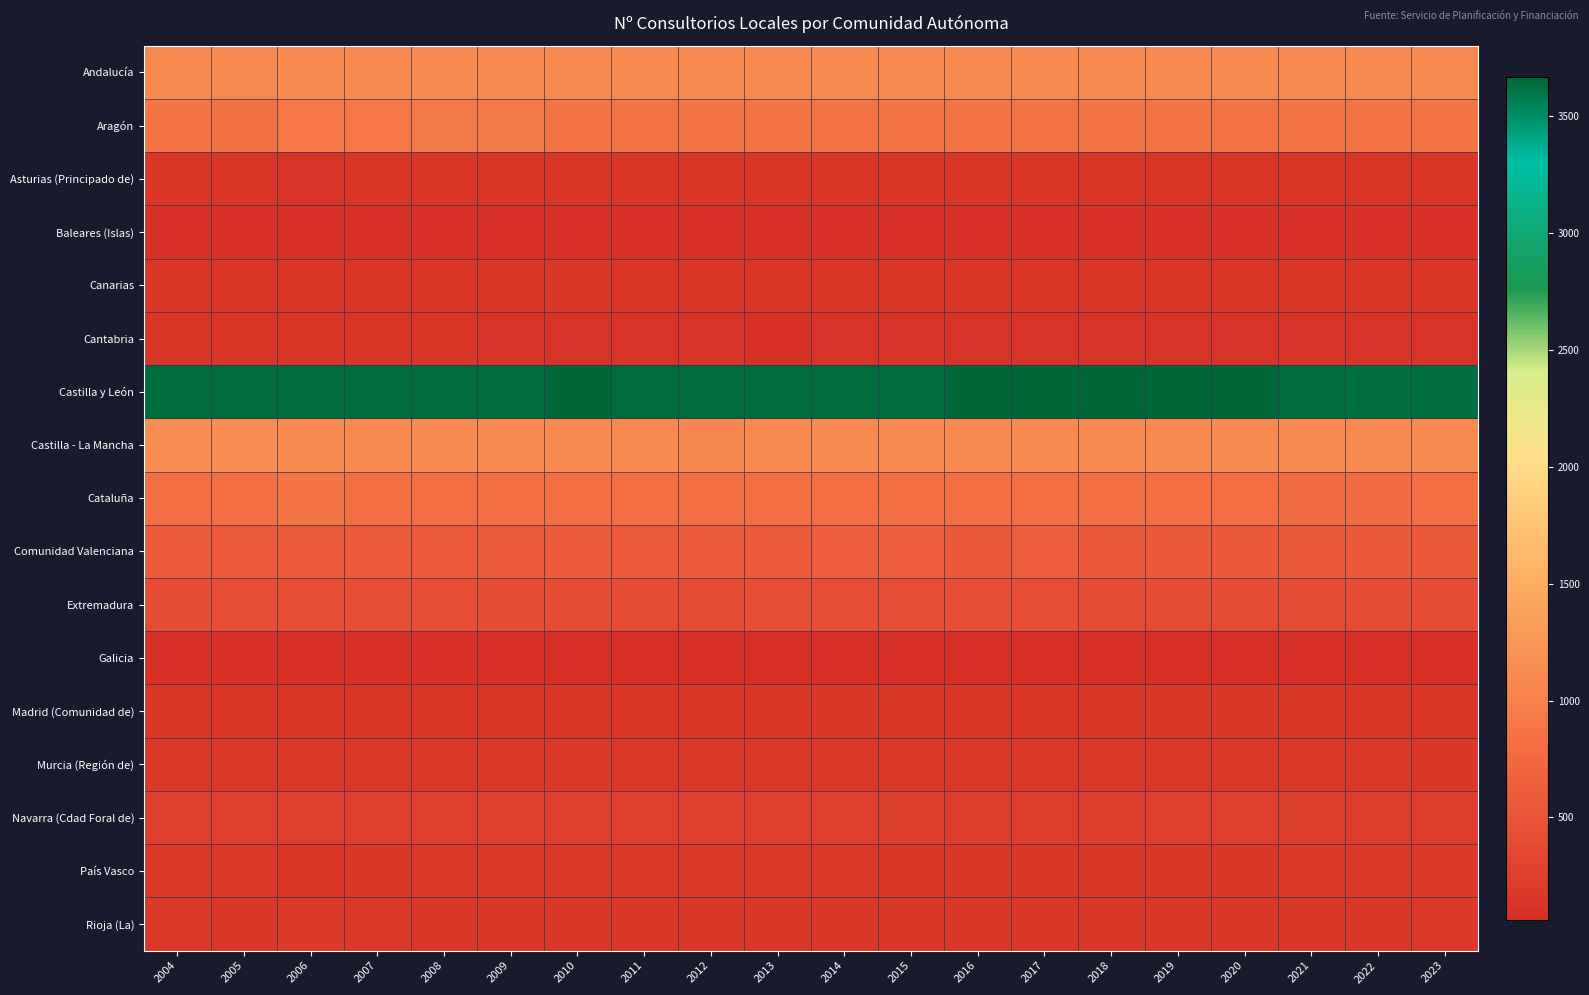

Reading right to left, extract all data points from this chart.

Andalucía: 2023=1098	2022=1105	2021=1107	2020=1110	2019=1110	2018=1107	2017=1110	2016=1111	2015=1109	2014=1115	2013=1114	2012=1112	2011=1111	2010=1112	2009=1116	2008=1112	2007=1113	2006=1112	2005=1105	2004=1097
Aragón: 2023=873	2022=872	2021=872	2020=872	2019=871	2018=866	2017=867	2016=869	2015=870	2014=870	2013=870	2012=870	2011=873	2010=872	2009=915	2008=915	2007=907	2006=907	2005=862	2004=875
Asturias (Principado de): 2023=142	2022=144	2021=144	2020=144	2019=144	2018=145	2017=148	2016=150	2015=150	2014=150	2013=151	2012=150	2011=150	2010=150	2009=151	2008=150	2007=150	2006=133	2005=149	2004=154
Baleares (Islas): 2023=102	2022=104	2021=104	2020=104	2019=104	2018=104	2017=104	2016=104	2015=104	2014=104	2013=103	2012=103	2011=105	2010=103	2009=103	2008=104	2007=97	2006=103	2005=103	2004=103
Canarias: 2023=157	2022=156	2021=156	2020=156	2019=155	2018=154	2017=154	2016=154	2015=154	2014=156	2013=155	2012=155	2011=155	2010=171	2009=170	2008=160	2007=153	2006=149	2005=153	2004=151
Cantabria: 2023=116	2022=123	2021=124	2020=124	2019=124	2018=124	2017=125	2016=115	2015=117	2014=115	2013=105	2012=109	2011=106	2010=106	2009=121	2008=134	2007=134	2006=134	2005=134	2004=134
Castilla y León: 2023=3634	2022=3628	2021=3650	2020=3665	2019=3669	2018=3667	2017=3666	2016=3669	2015=3650	2014=3646	2013=3652	2012=3652	2011=3651	2010=3661	2009=3647	2008=3647	2007=3642	2006=3647	2005=3647	2004=3644
Castilla - La Mancha: 2023=1106	2022=1111	2021=1111	2020=1109	2019=1110	2018=1107	2017=1116	2016=1110	2015=1115	2014=1115	2013=1119	2012=1081	2011=1105	2010=1111	2009=1113	2008=1115	2007=1116	2006=1116	2005=1140	2004=1138
Cataluña: 2023=788	2022=768	2021=770	2020=791	2019=789	2018=829	2017=829	2016=829	2015=829	2014=837	2013=827	2012=825	2011=832	2010=827	2009=831	2008=827	2007=830	2006=892	2005=821	2004=809
Comunidad Valenciana: 2023=569	2022=568	2021=567	2020=567	2019=567	2018=567	2017=599	2016=564	2015=605	2014=606	2013=575	2012=589	2011=581	2010=589	2009=583	2008=580	2007=578	2006=577	2005=581	2004=578
Extremadura: 2023=415	2022=415	2021=415	2020=415	2019=415	2018=415	2017=416	2016=416	2015=416	2014=416	2013=417	2012=413	2011=413	2010=413	2009=414	2008=417	2007=417	2006=417	2005=417	2004=413
Galicia: 2023=63	2022=65	2021=65	2020=67	2019=67	2018=68	2017=71	2016=71	2015=72	2014=74	2013=78	2012=83	2011=83	2010=88	2009=93	2008=96	2007=94	2006=101	2005=103	2004=103
Madrid (Comunidad de): 2023=160	2022=161	2021=162	2020=162	2019=162	2018=162	2017=155	2016=161	2015=155	2014=162	2013=160	2012=159	2011=158	2010=158	2009=158	2008=158	2007=158	2006=159	2005=158	2004=160
Murcia (Región de): 2023=175	2022=179	2021=179	2020=180	2019=180	2018=180	2017=180	2016=182	2015=182	2014=185	2013=185	2012=185	2011=186	2010=190	2009=189	2008=189	2007=189	2006=184	2005=184	2004=183
Navarra (Cdad Foral de): 2023=228	2022=231	2021=231	2020=237	2019=237	2018=231	2017=231	2016=231	2015=232	2014=243	2013=245	2012=248	2011=248	2010=244	2009=244	2008=244	2007=244	2006=244	2005=244	2004=244
País Vasco: 2023=201	2022=194	2021=187	2020=166	2019=167	2018=167	2017=169	2016=171	2015=171	2014=177	2013=182	2012=182	2011=185	2010=185	2009=185	2008=183	2007=173	2006=147	2005=180	2004=180
Rioja (La): 2023=176	2022=174	2021=174	2020=174	2019=174	2018=174	2017=174	2016=174	2015=174	2014=174	2013=174	2012=174	2011=174	2010=174	2009=174	2008=171	2007=183	2006=194	2005=167	2004=179